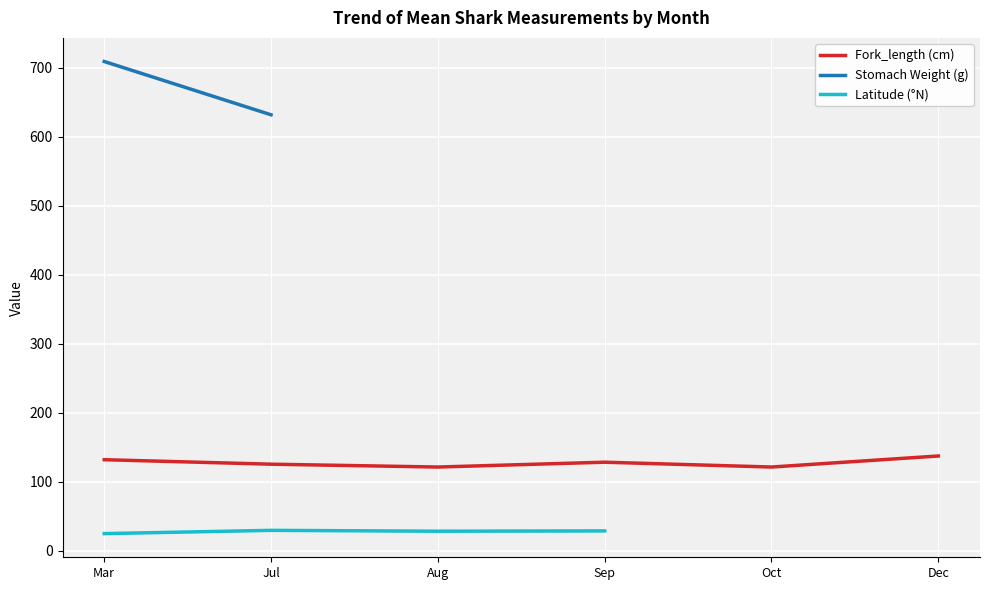

Read the Fork_length (cm) value at Jul.

125.1